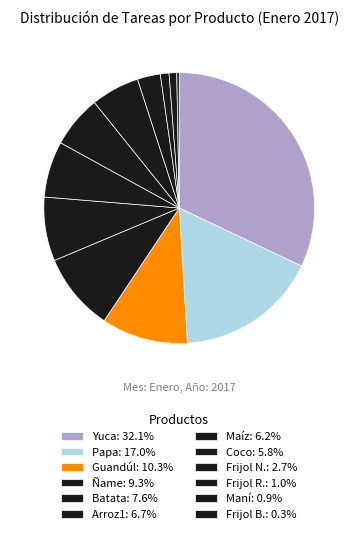

What is the smallest slice in the pie chart?

Frijol B.